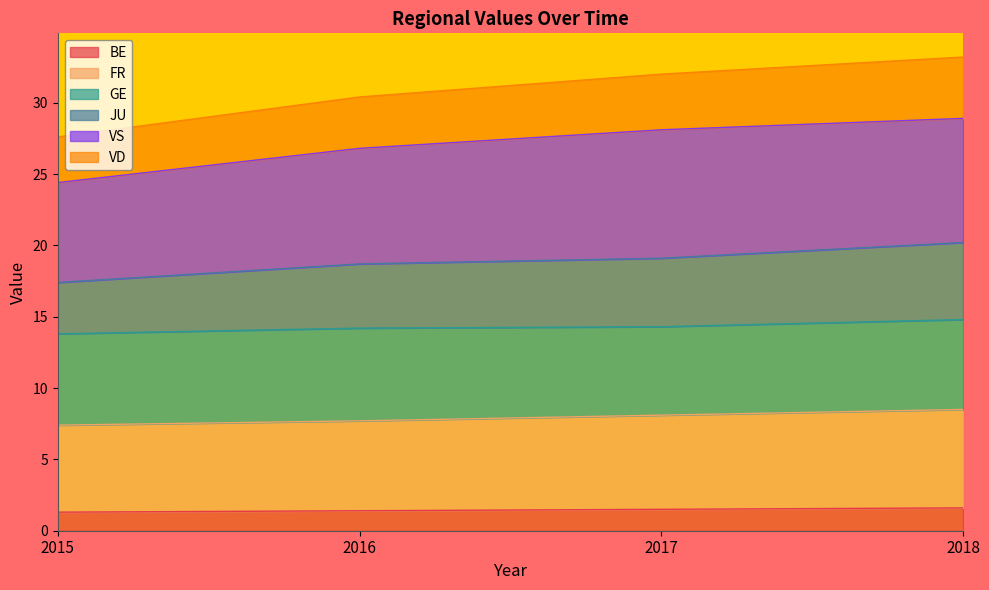

At which category does the chart reach its minimum across all series?

2015